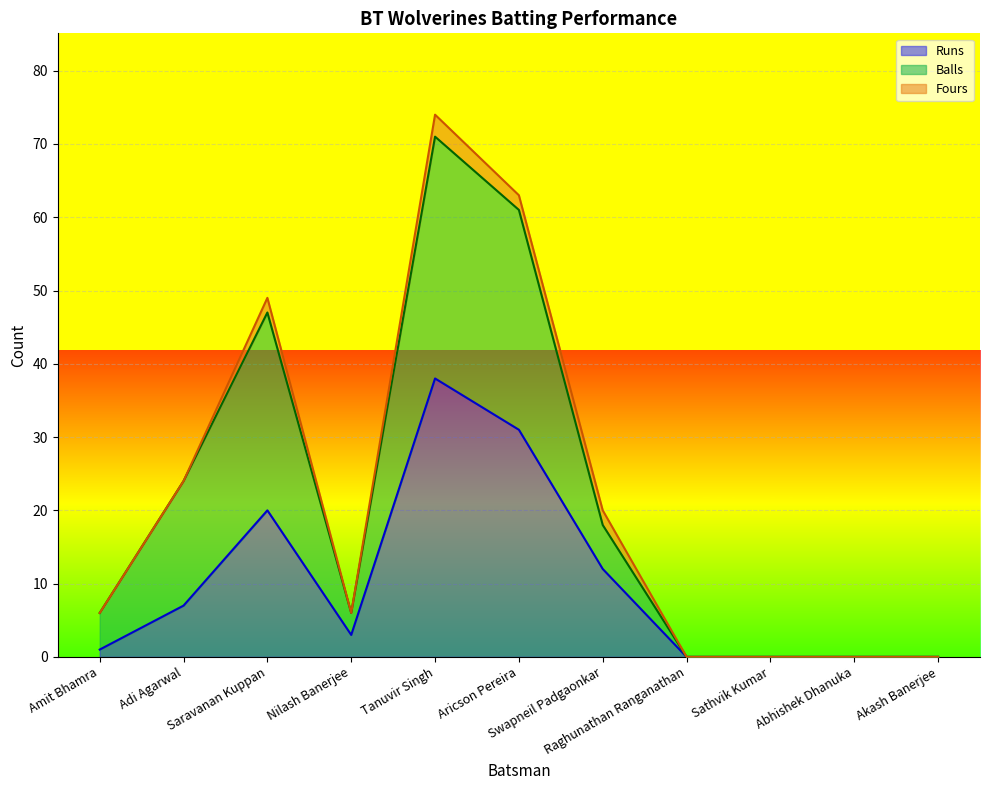

Which has a higher value, Amit Bhamra or Akash Banerjee?

Amit Bhamra